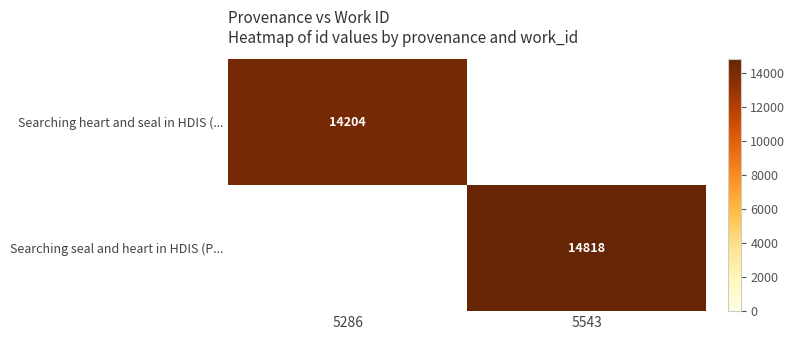

True or false: Searching seal and heart in HDIS (P... has a value of 14818 at 5543.

True